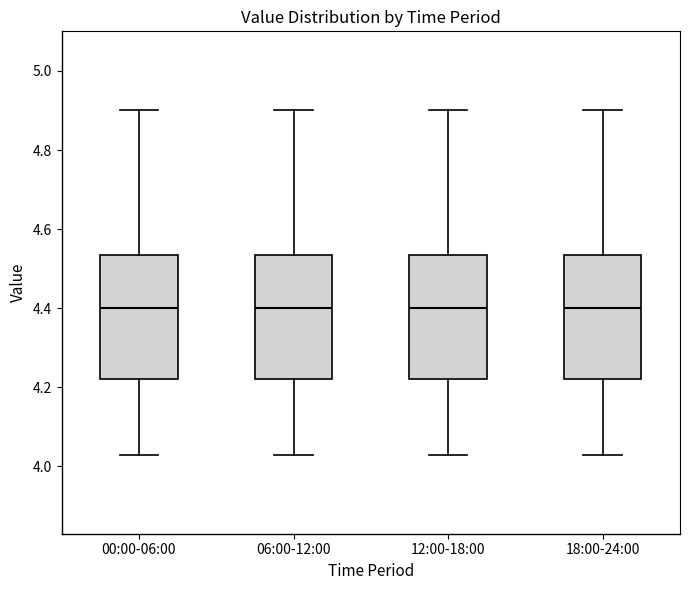

Reading left to right, read every box against the y-axis: the position of its median line, the range the box covers, and the ends of its whiskers. The values are not printed on the chart, so give them approximately, as read against the axis.

00:00-06:00: median 4.40, box 4.22 to 4.54, whiskers 4.04 to 4.90
06:00-12:00: median 4.40, box 4.22 to 4.54, whiskers 4.04 to 4.90
12:00-18:00: median 4.40, box 4.22 to 4.54, whiskers 4.04 to 4.90
18:00-24:00: median 4.40, box 4.22 to 4.54, whiskers 4.04 to 4.90